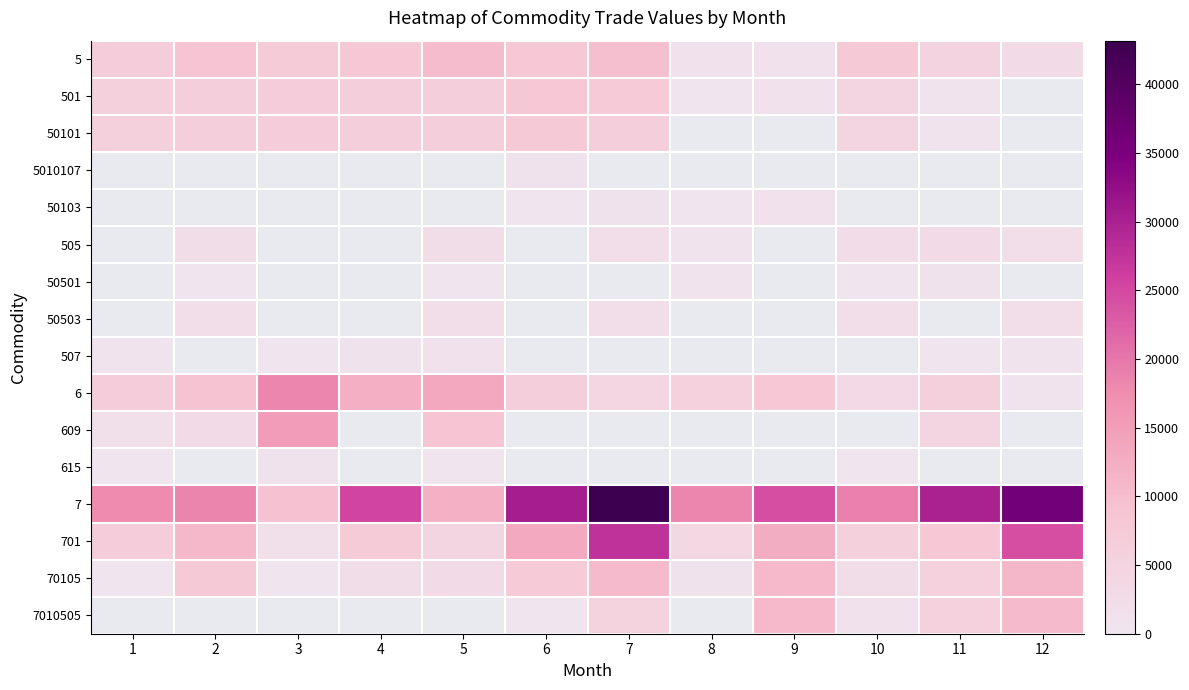

Which label corresponds to the largest value in the chart?

7